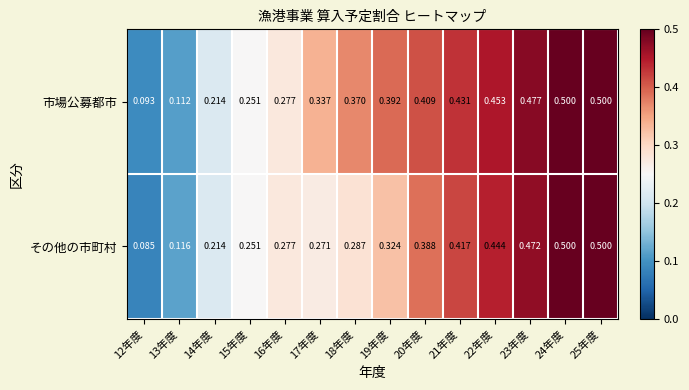

Which series has the largest range (max minus min)?

その他の市町村